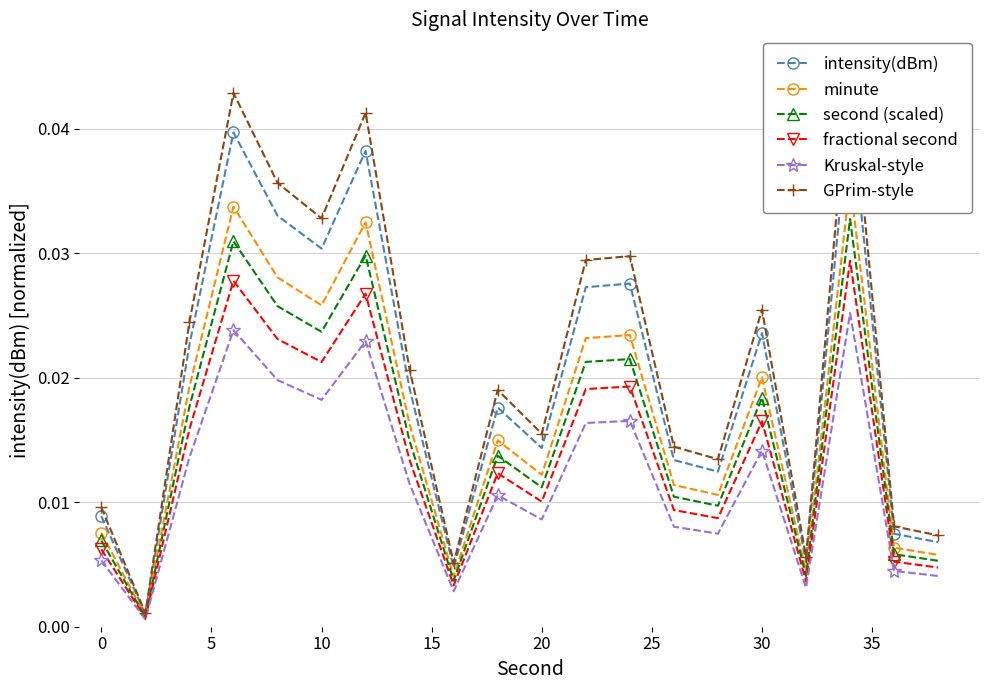

True or false: second (scaled) has more than 2 interior local peaks.

True